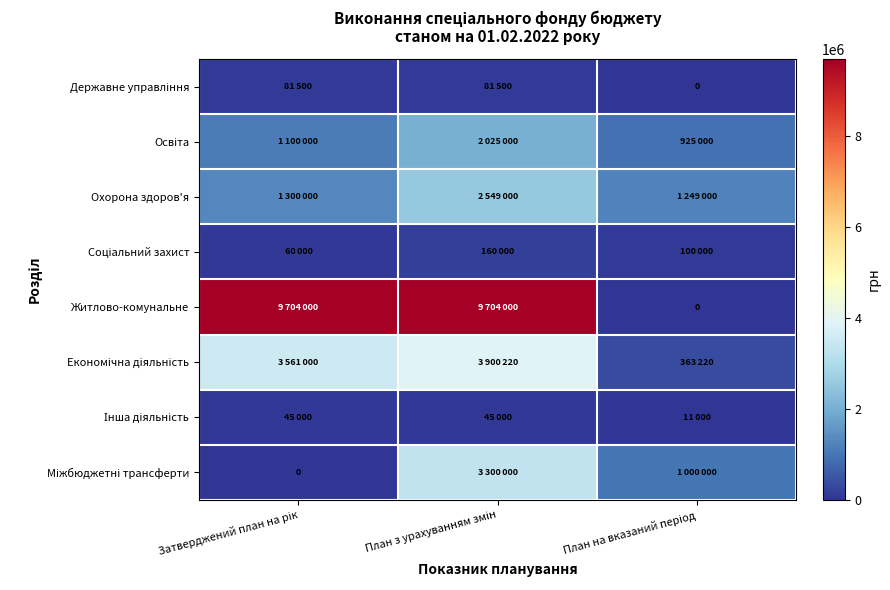

At which label does Охорона здоров'я first exceed 1300000?

План з урахуванням змін